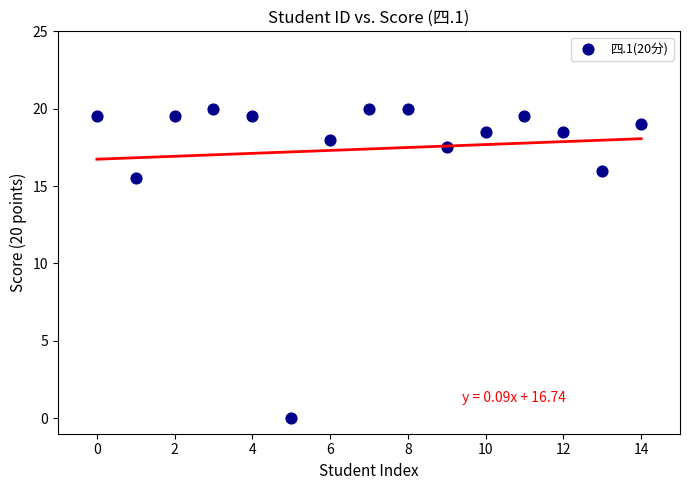

What is the range of Y values (max minus min)?

20.0